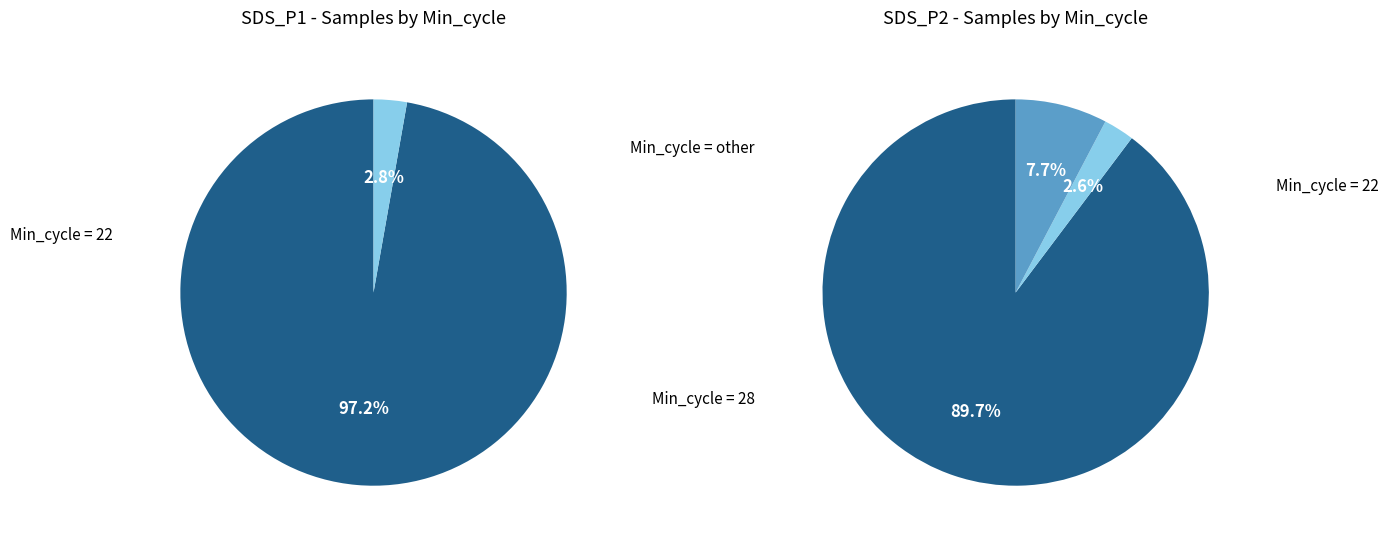

Does 0 account for over 50% of the chart?

No